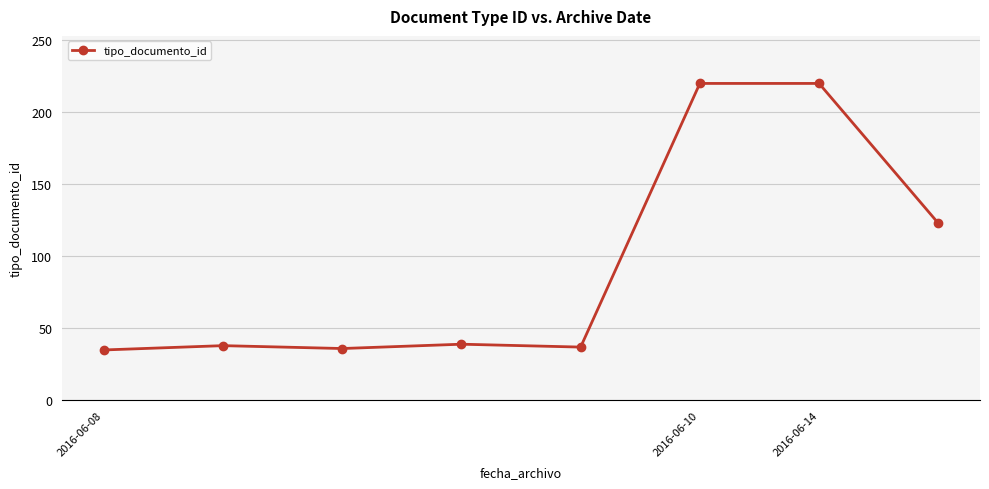

How many data points does each series have?

8